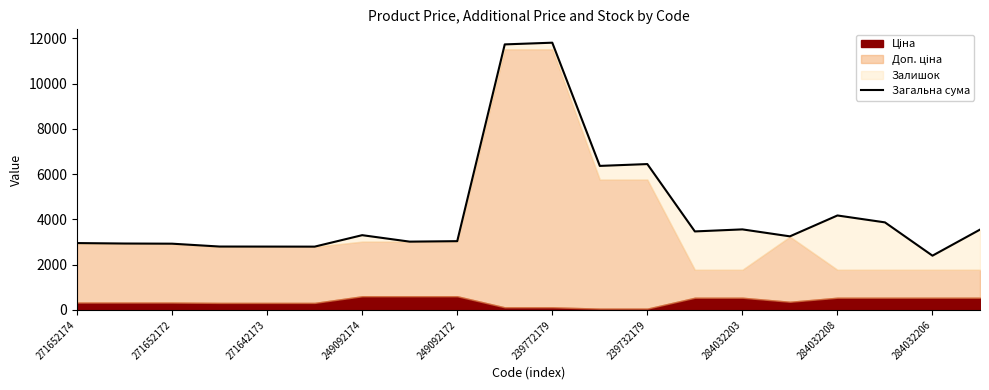

What is the difference between the maximum and second lowest values?

9016.4